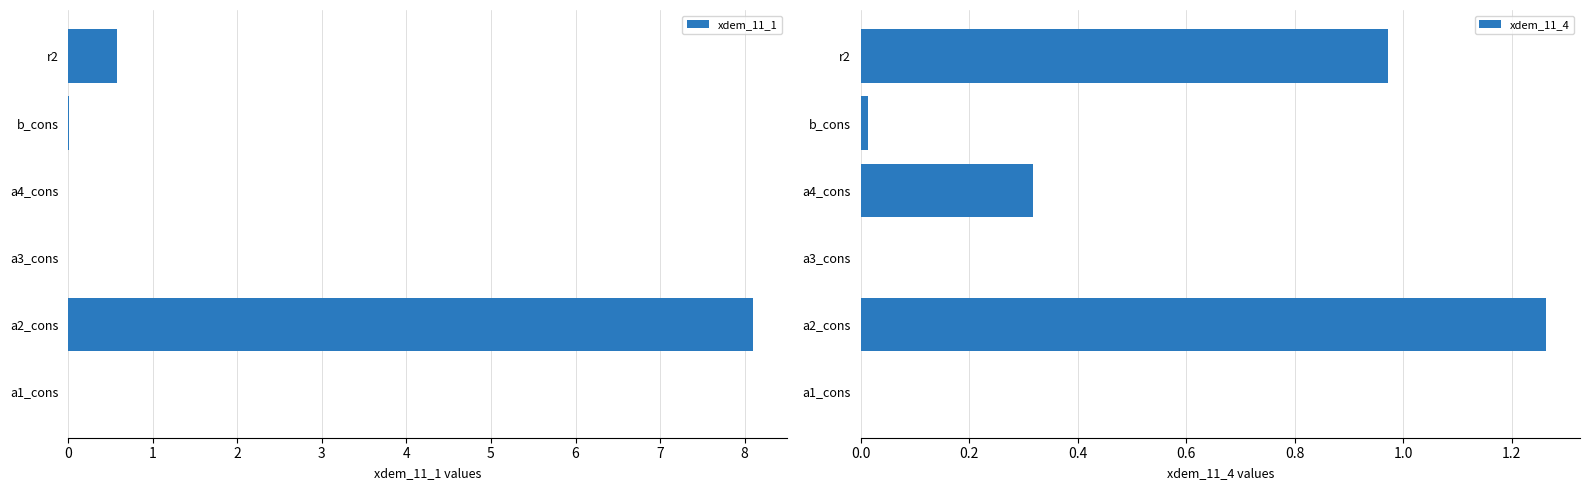

Rank the series by their maximum value, from lowest to highest.

xdem_11_4, xdem_11_1